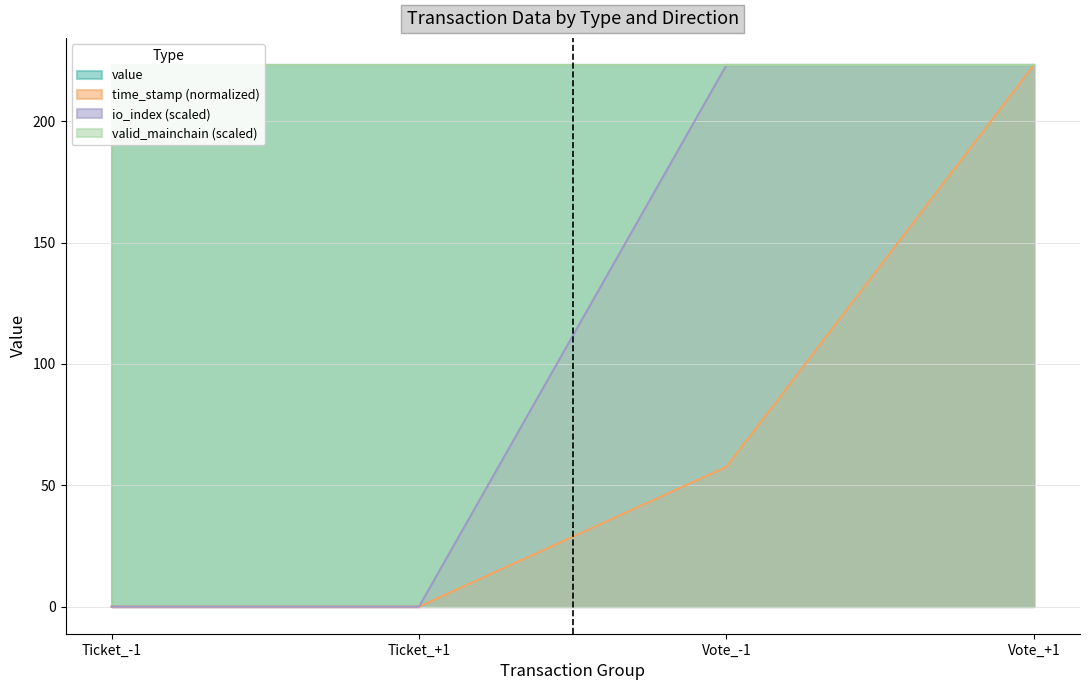

What is the label of the 2nd point from the right?

Vote_-1